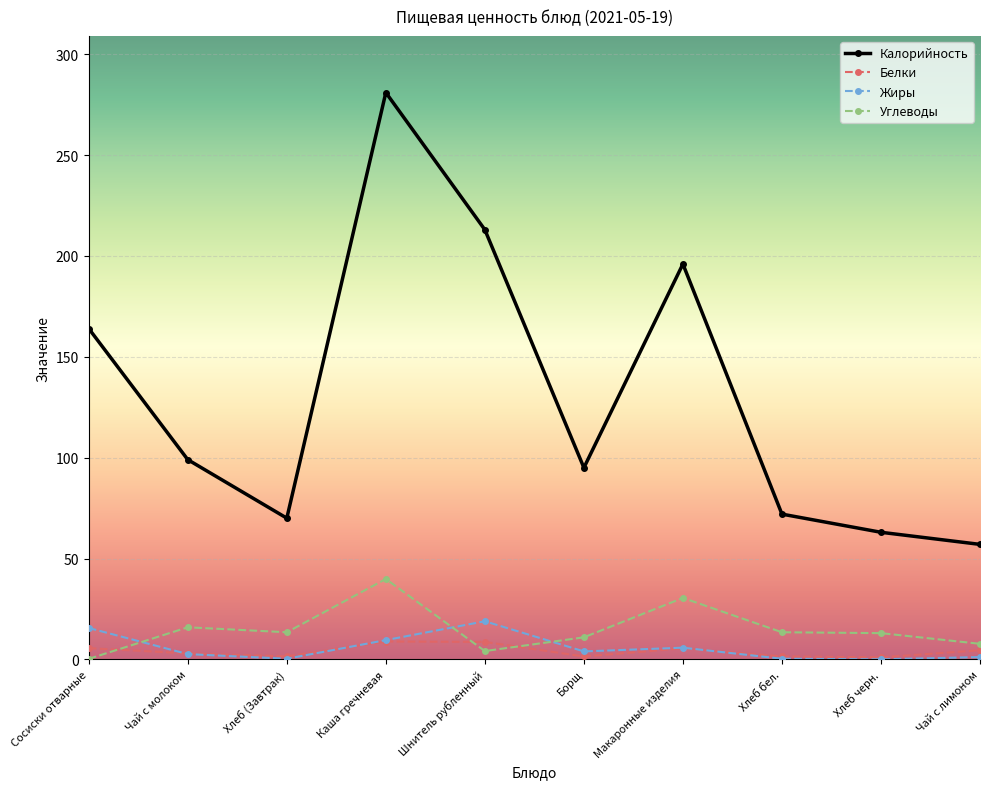

Which series has the largest total across all categories?

Калорийность